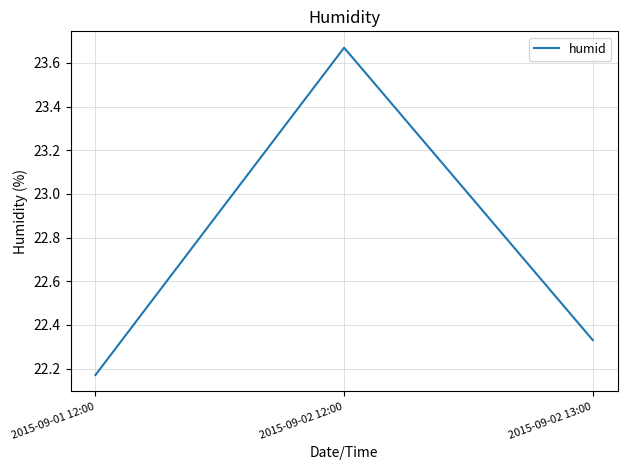

What is the sum of the values at 2015-09-02 13:00 and 2015-09-01 12:00?

44.5